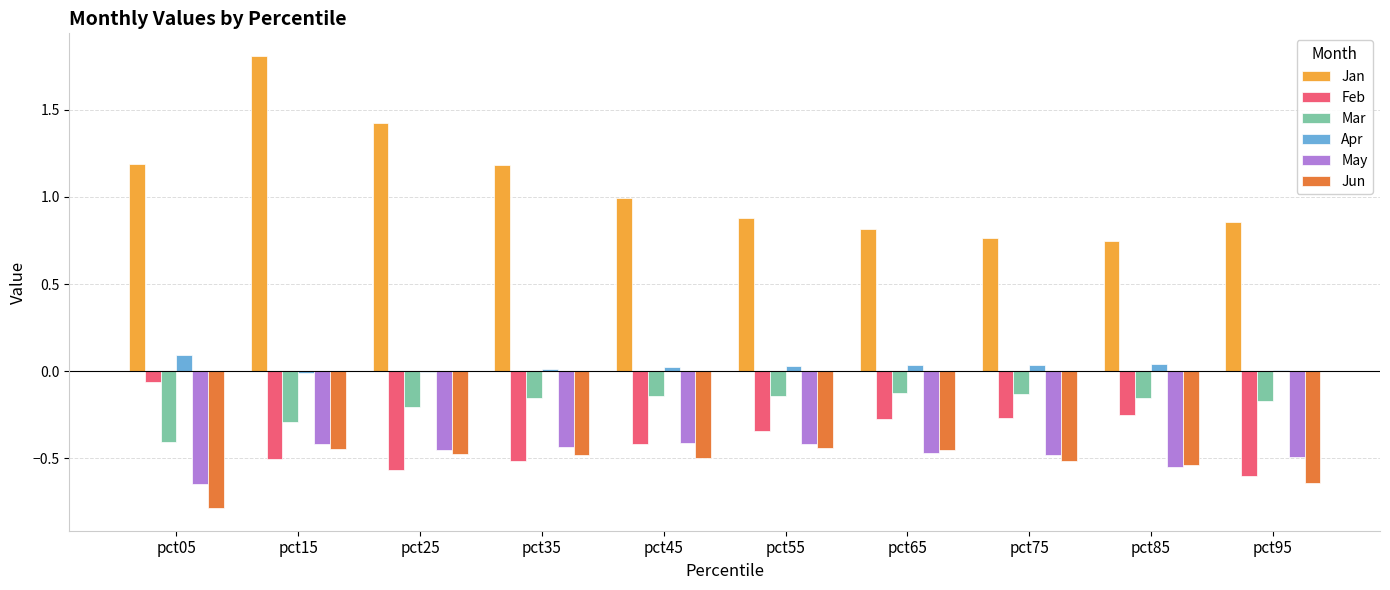

What is the maximum value shown in the chart?

1.8